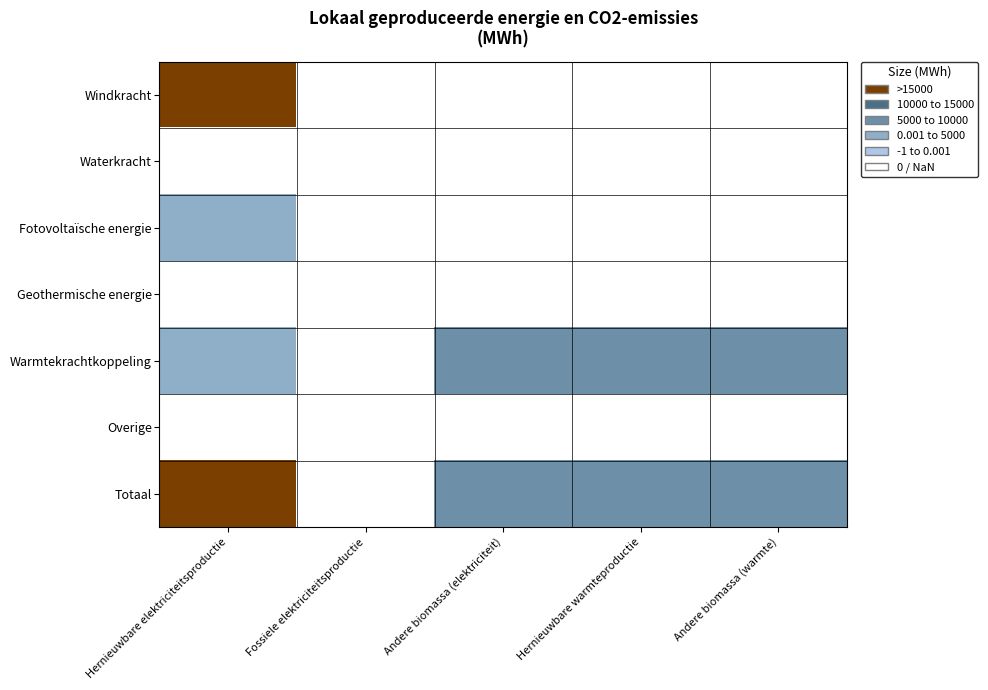

Reading left to right, transcribe all the data shown in this chart.

Windkracht: Hernieuwbare elektriciteitsproductie=15793.6	Fossiele elektriciteitsproductie=0.0	Andere biomassa (elektriciteit)=0.0	Hernieuwbare warmteproductie=0.0	Andere biomassa (warmte)=0.0
Waterkracht: Hernieuwbare elektriciteitsproductie=0.0	Fossiele elektriciteitsproductie=0.0	Andere biomassa (elektriciteit)=0.0	Hernieuwbare warmteproductie=0.0	Andere biomassa (warmte)=0.0
Fotovoltaïsche energie: Hernieuwbare elektriciteitsproductie=5698.7	Fossiele elektriciteitsproductie=0.0	Andere biomassa (elektriciteit)=0.0	Hernieuwbare warmteproductie=0.0	Andere biomassa (warmte)=0.0
Geothermische energie: Hernieuwbare elektriciteitsproductie=0.0	Fossiele elektriciteitsproductie=0.0	Andere biomassa (elektriciteit)=0.0	Hernieuwbare warmteproductie=0.0	Andere biomassa (warmte)=0.0
Warmtekrachtkoppeling: Hernieuwbare elektriciteitsproductie=8649.0	Fossiele elektriciteitsproductie=0.0	Andere biomassa (elektriciteit)=10175.3	Hernieuwbare warmteproductie=12355.7	Andere biomassa (warmte)=14536.1
Overige: Hernieuwbare elektriciteitsproductie=0.0	Fossiele elektriciteitsproductie=0.0	Andere biomassa (elektriciteit)=0.0	Hernieuwbare warmteproductie=0.0	Andere biomassa (warmte)=0.0
Totaal: Hernieuwbare elektriciteitsproductie=30141.4	Fossiele elektriciteitsproductie=0.0	Andere biomassa (elektriciteit)=10175.3	Hernieuwbare warmteproductie=12355.7	Andere biomassa (warmte)=14536.1